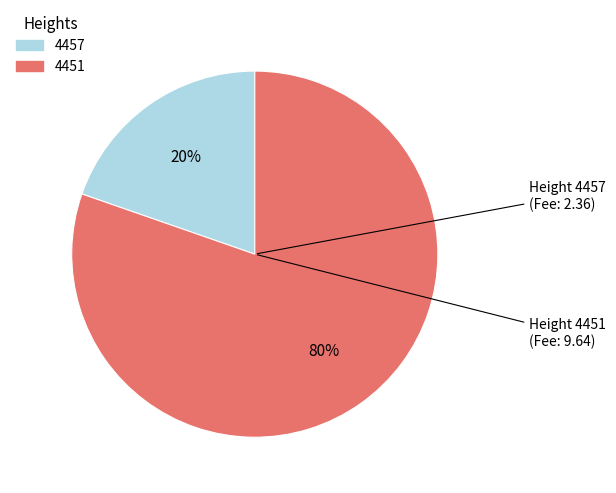

What is the largest slice in the pie chart?

4451